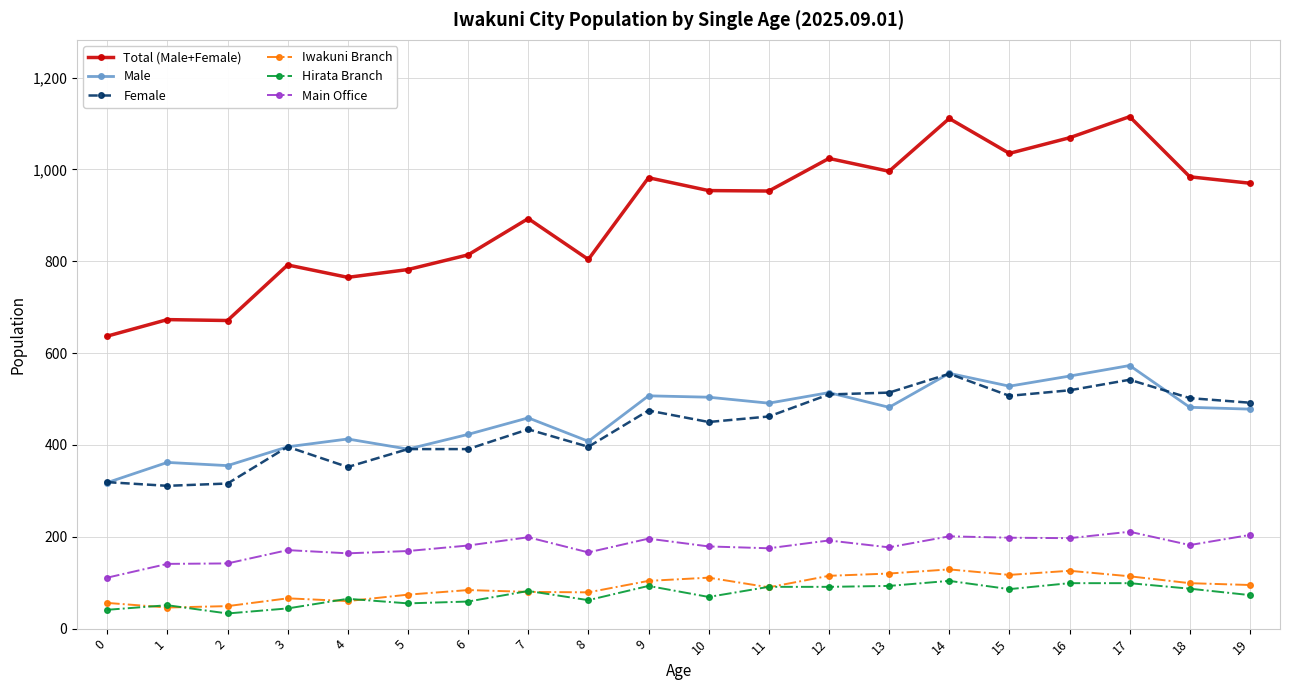

Which series has the largest range (max minus min)?

Total (Male+Female)